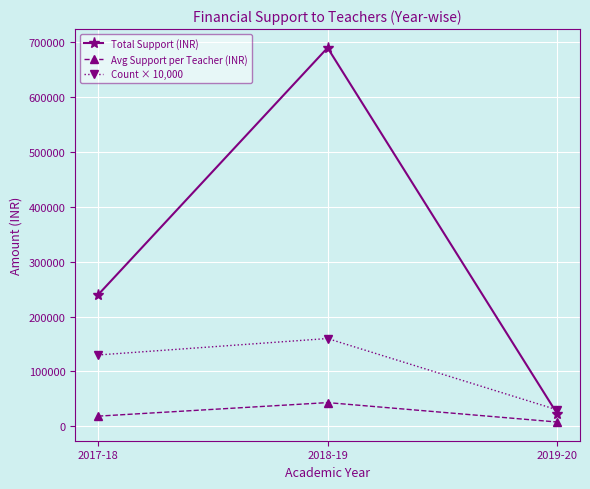

Which series has the widest spread of values?

Total Support (INR)